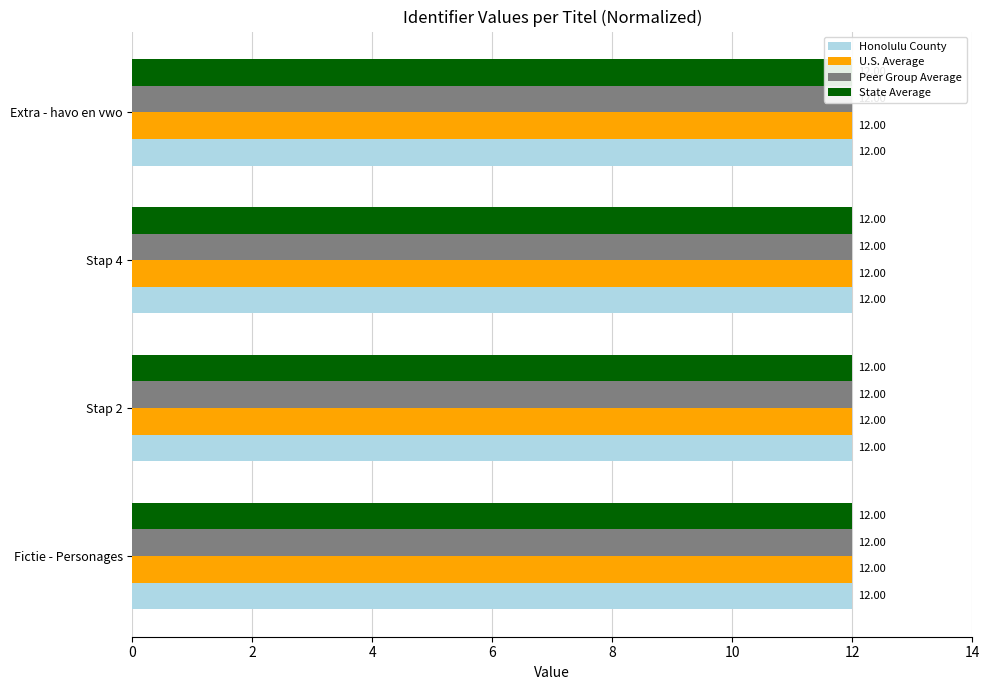

Rank the series by their average value, from highest to lowest.

U.S. Average, State Average, Honolulu County, Peer Group Average